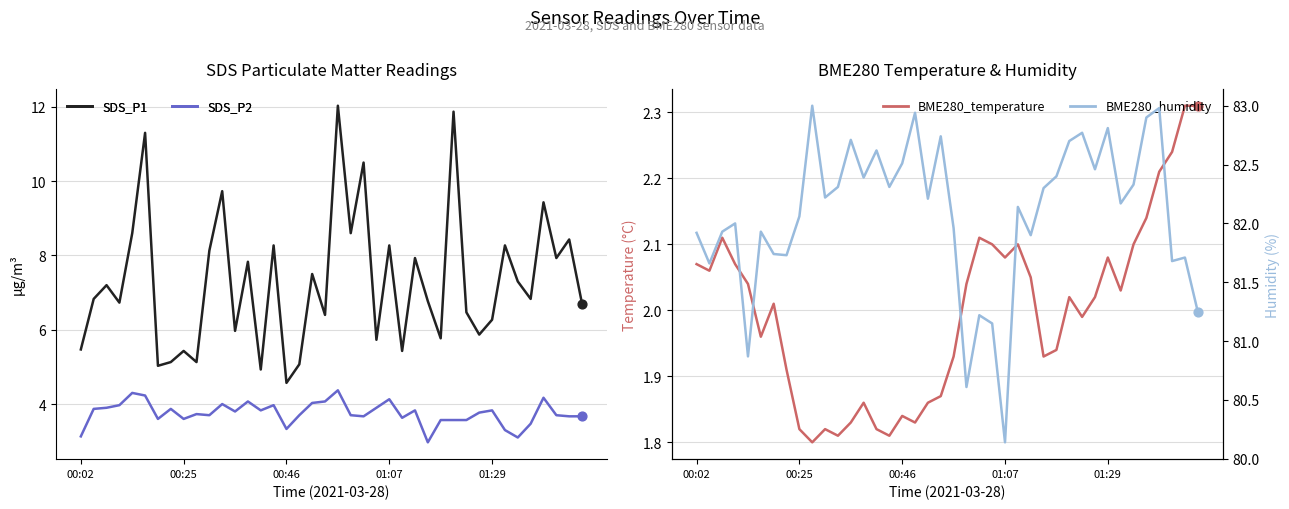

Which series has the largest Y range (max minus min)?

SDS_P1